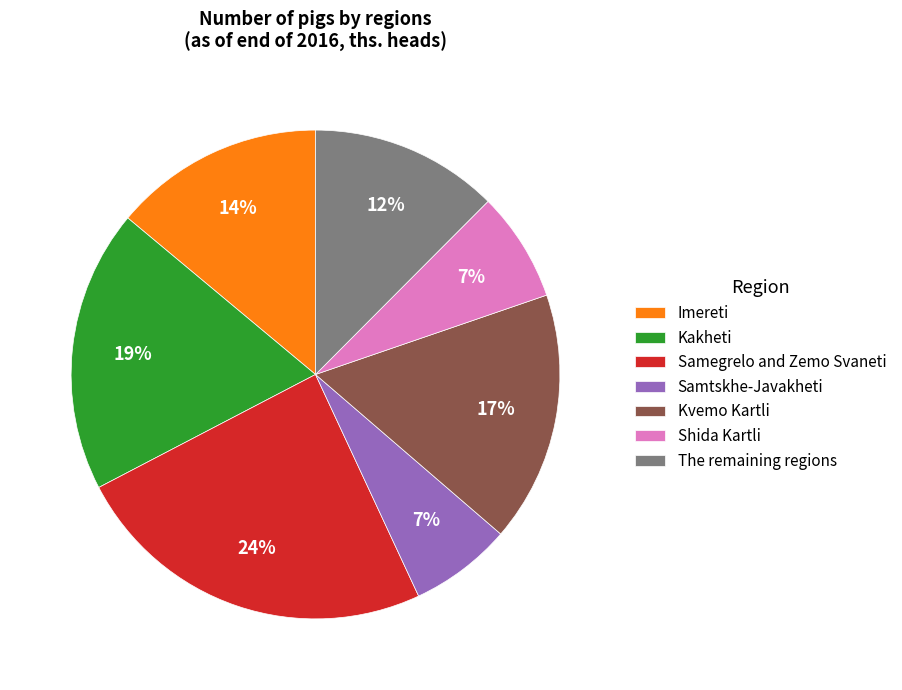

How many slices are in this pie chart?

7